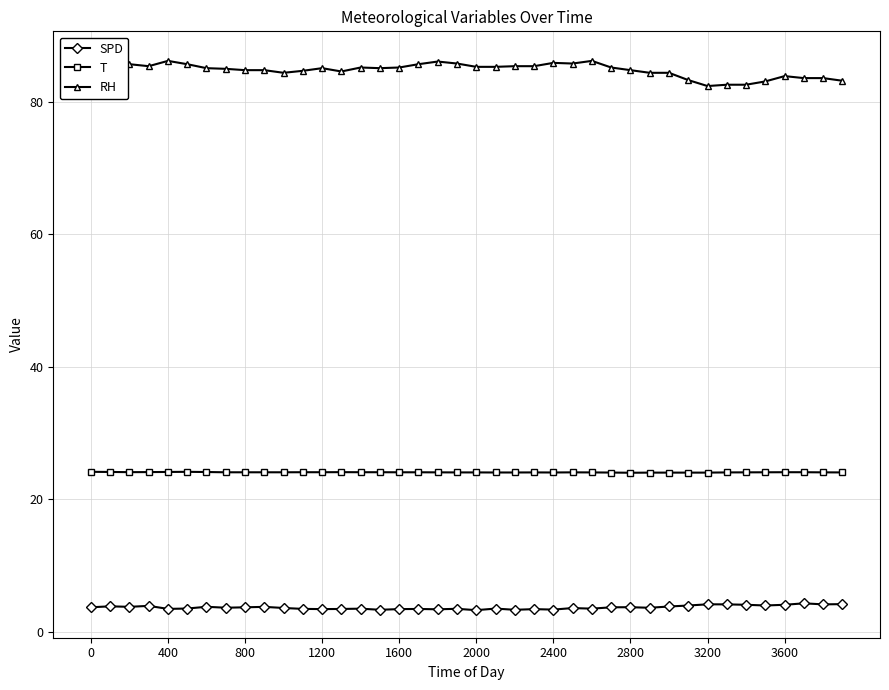

True or false: T has more than 1 points higher than both neighbors.

True